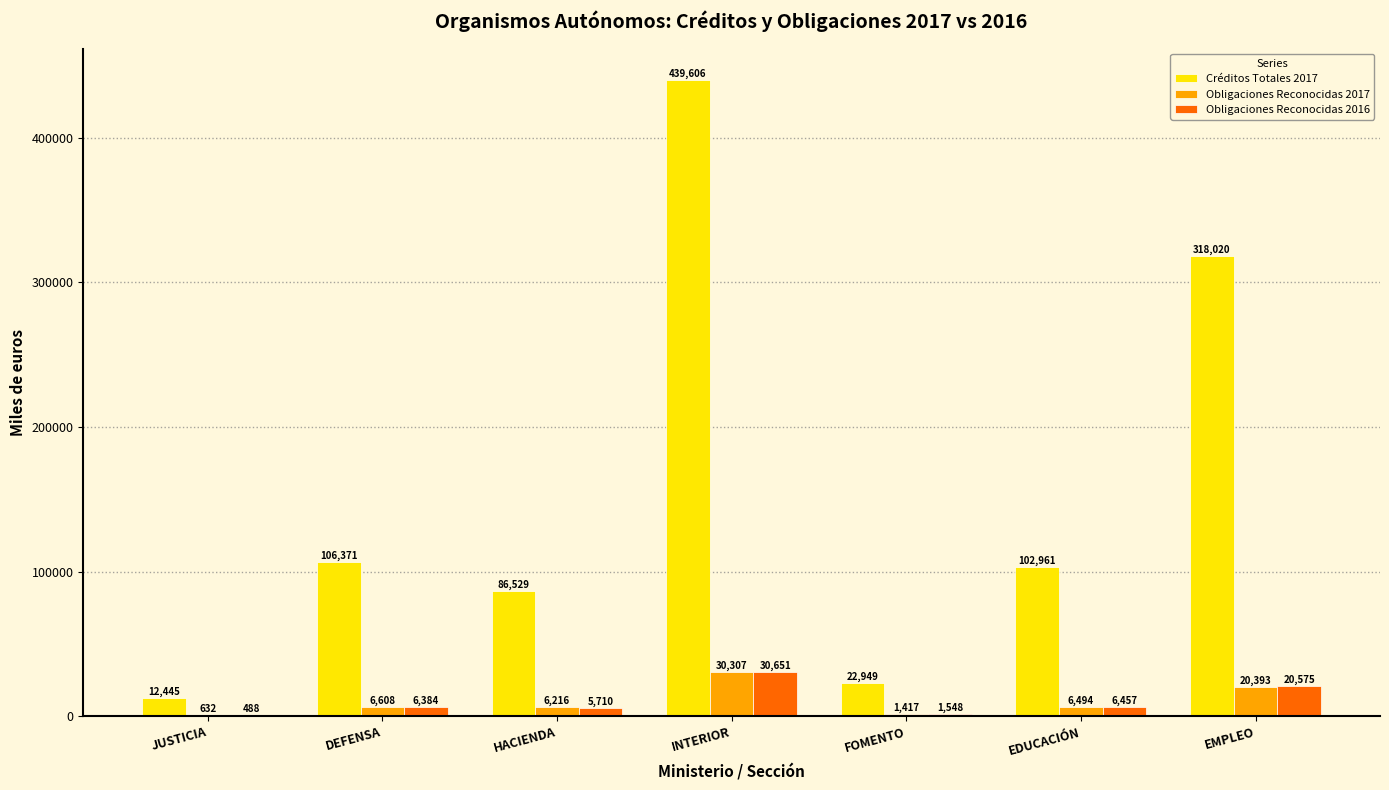

What is the highest value of the Obligaciones Reconocidas 2017 series?

30307